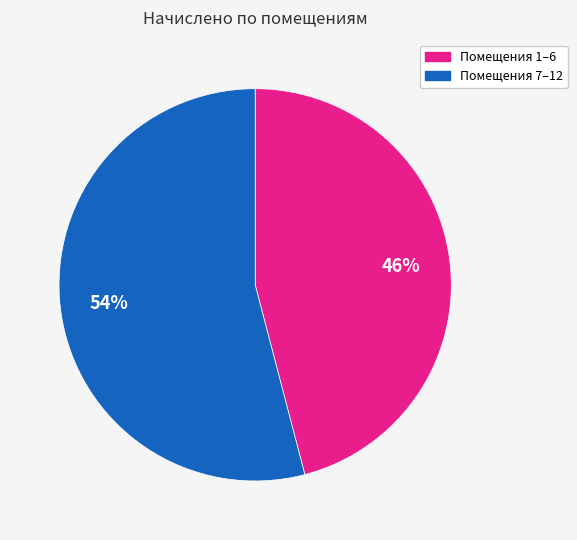

How many slices are in this pie chart?

2